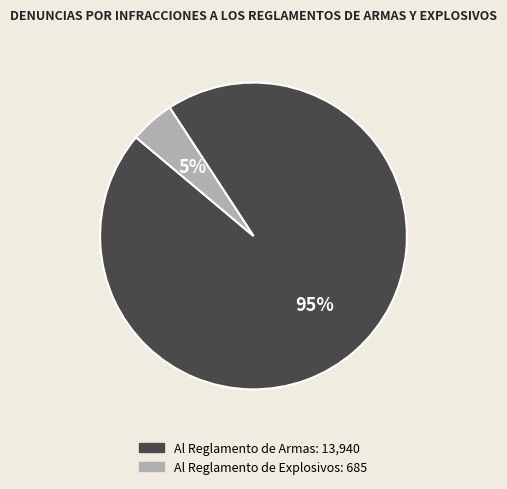

Which has a higher value, Al Reglamento de Armas or Al Reglamento de Explosivos?

Al Reglamento de Armas